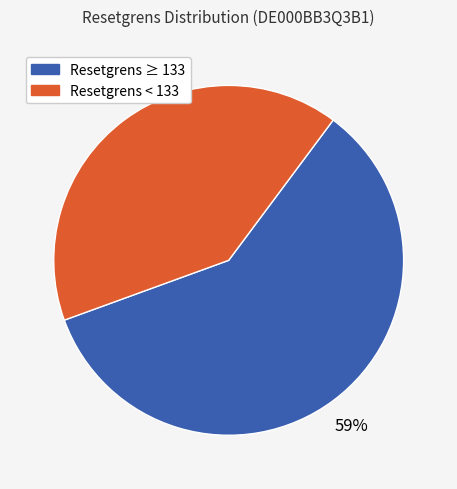

Is there any slice that represents more than half of the pie?

Yes